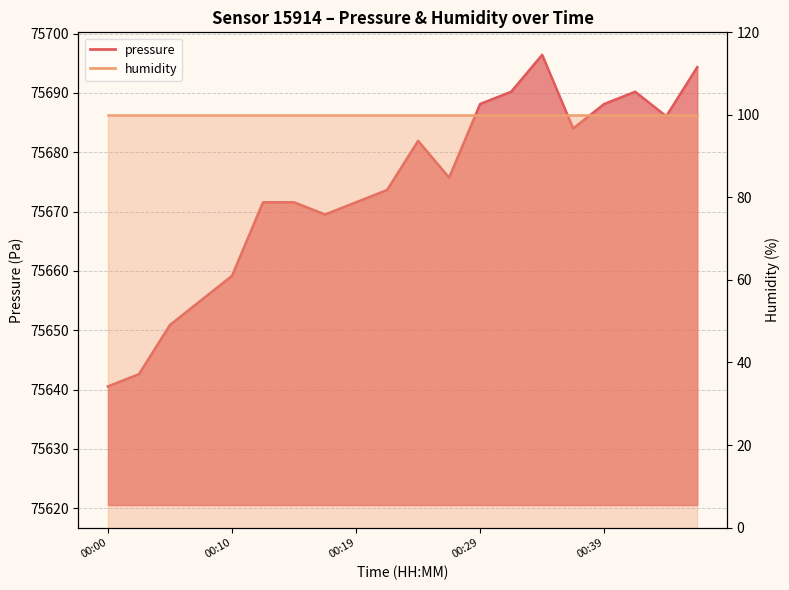

What is the change in value from 00:19 to 00:24?

+10.4